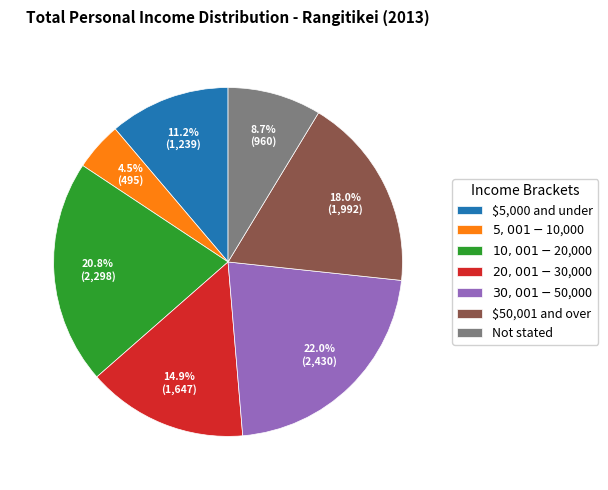

How many slices are in this pie chart?

7